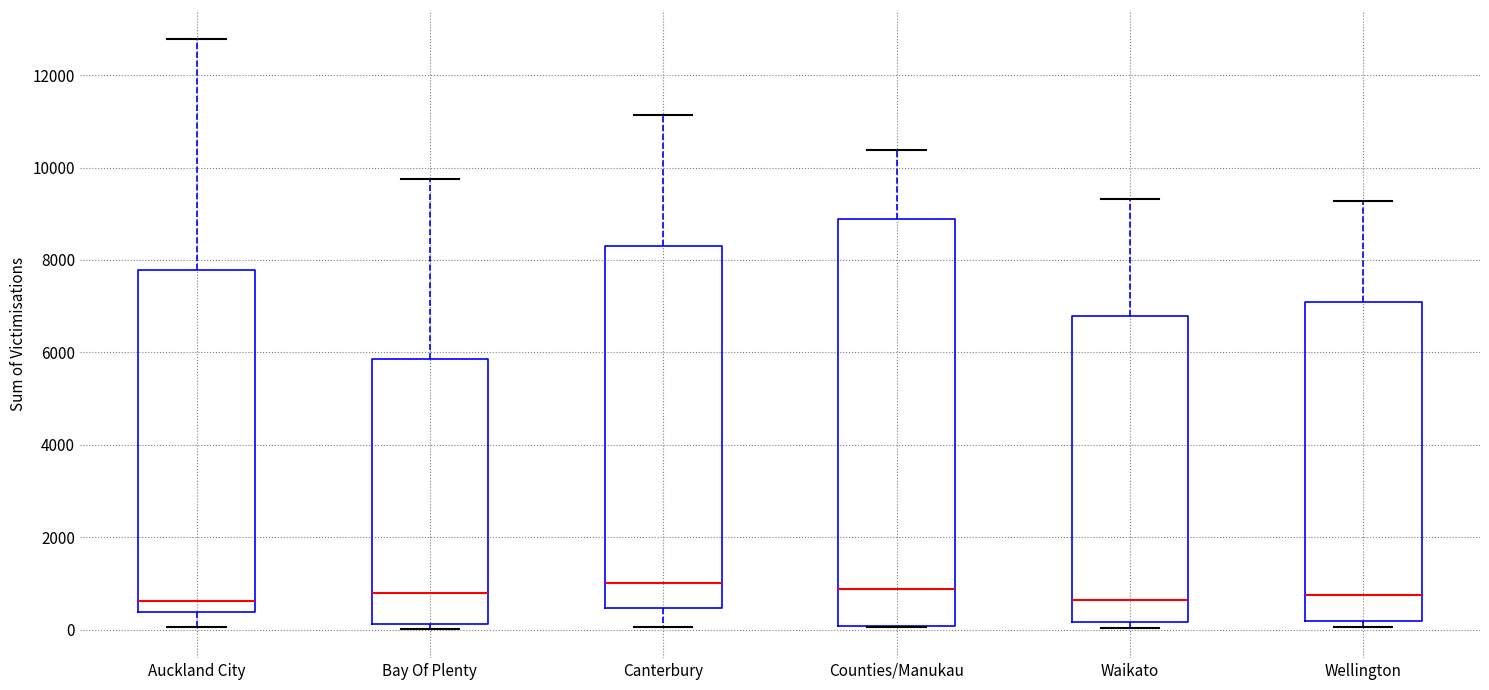

Which box is the tallest, from its lower edge to its upper edge?

Counties/Manukau